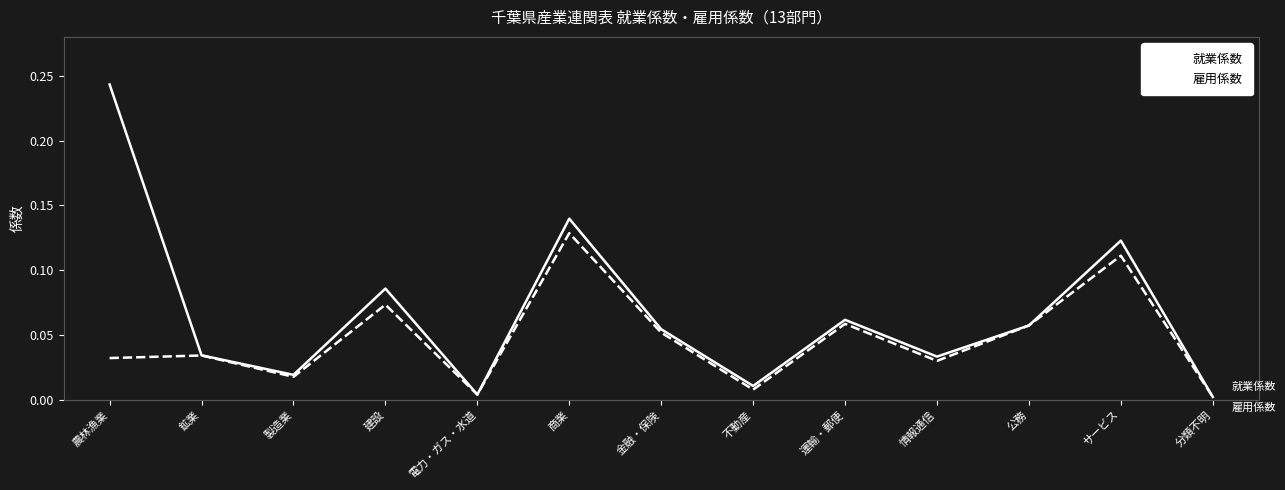

At which label does 就業係数 reach its peak?

農林漁業